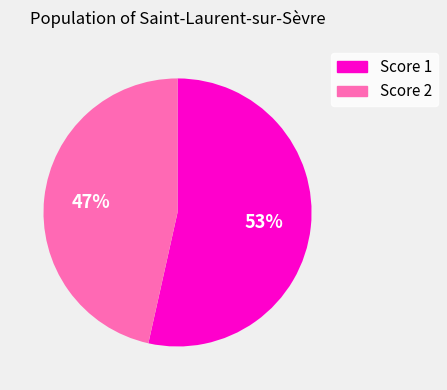

To the nearest percent, what is the average slice percentage?

50%